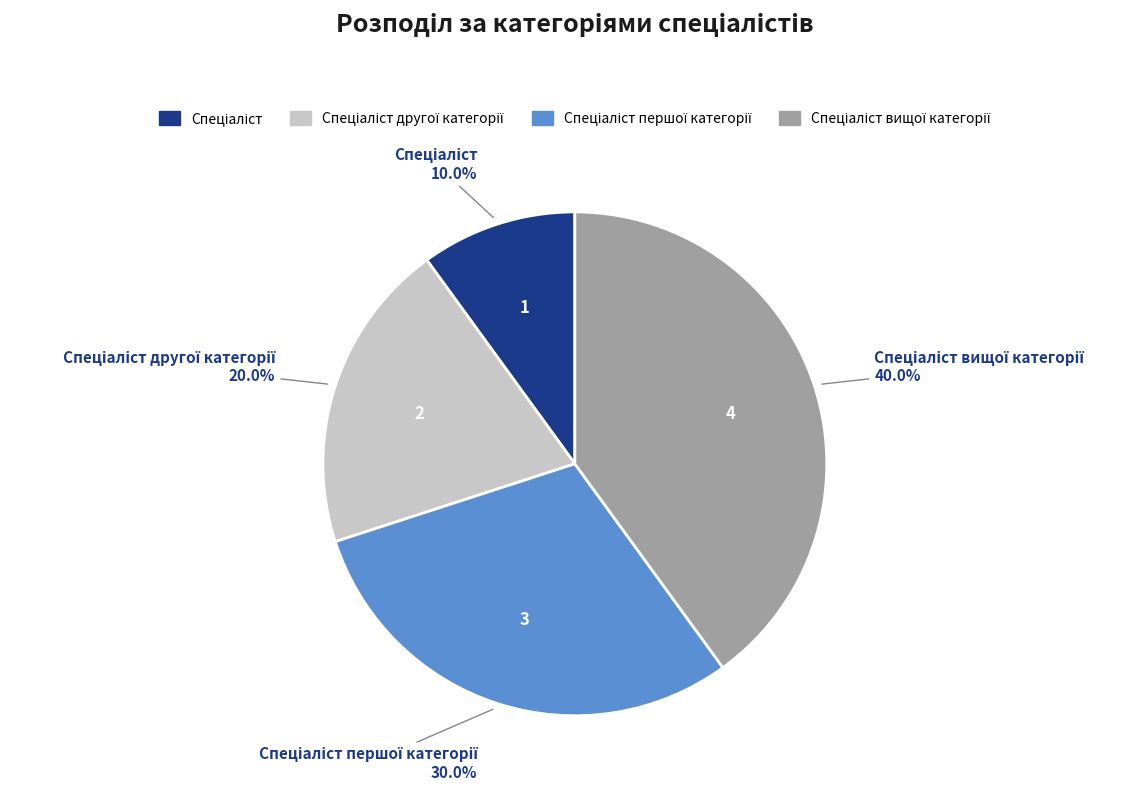

Is there a majority slice in this chart?

No